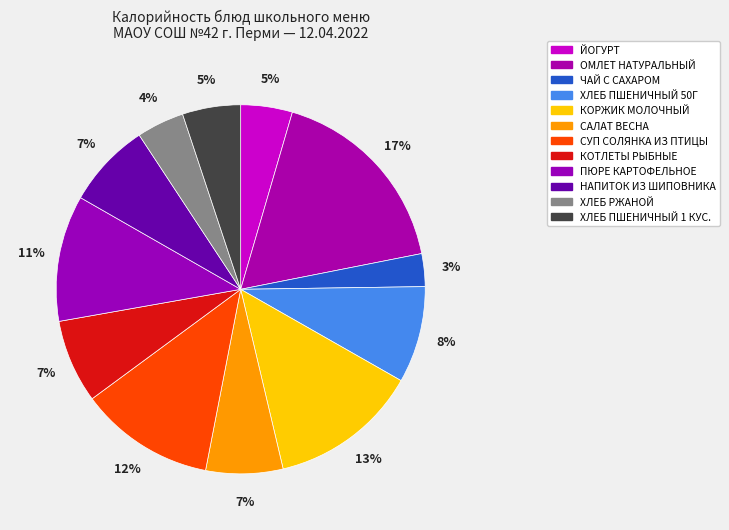

Count the number of slices in the pie.

12